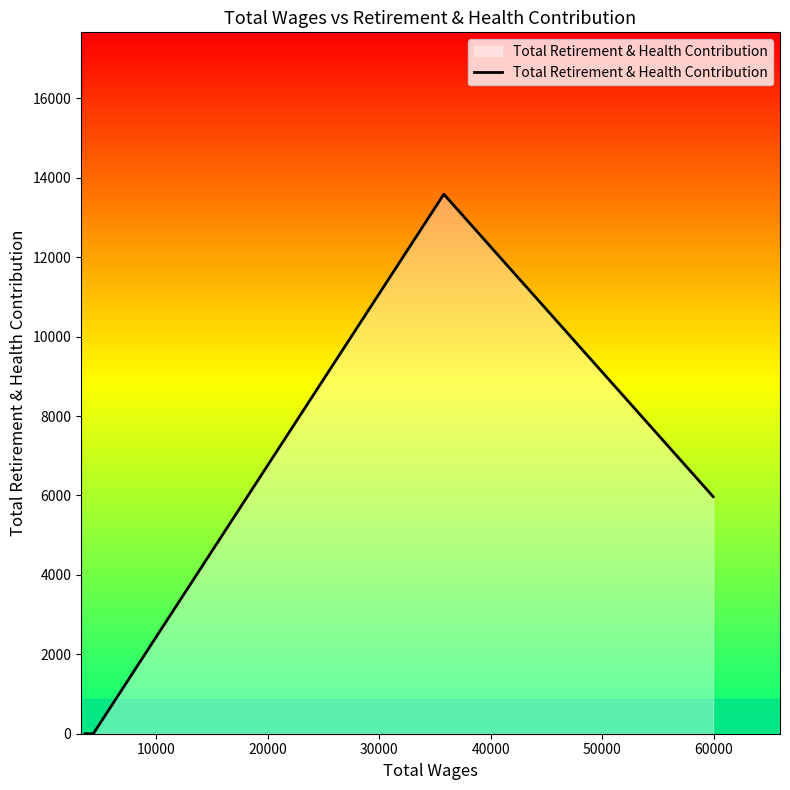

What is the difference between the second highest and second lowest values?

5971